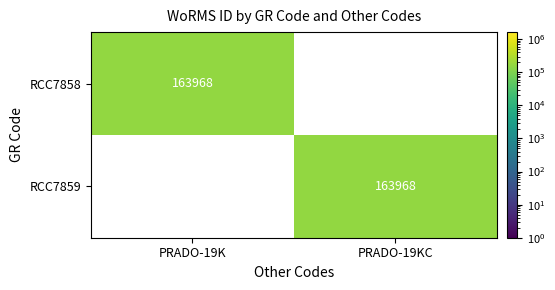

Rank the series at PRADO-19KC from highest to lowest value.

RCC7859, RCC7858